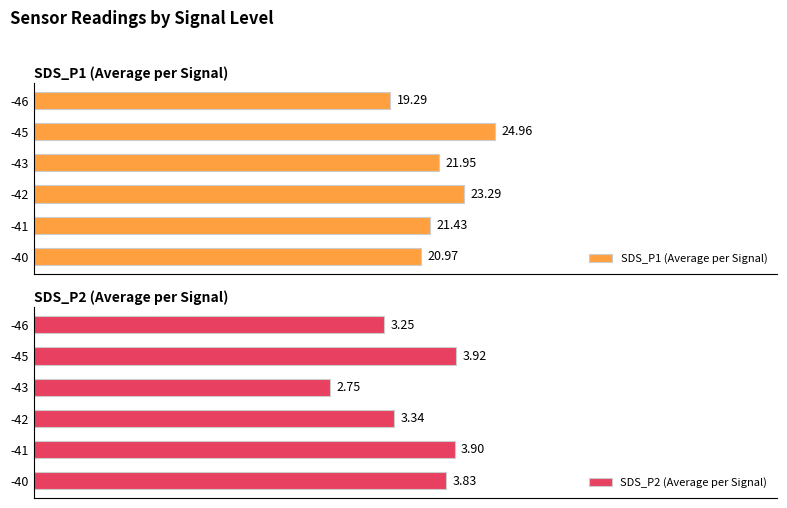

Which series changed the most between -40 and -42?

SDS_P1 (Average per Signal)